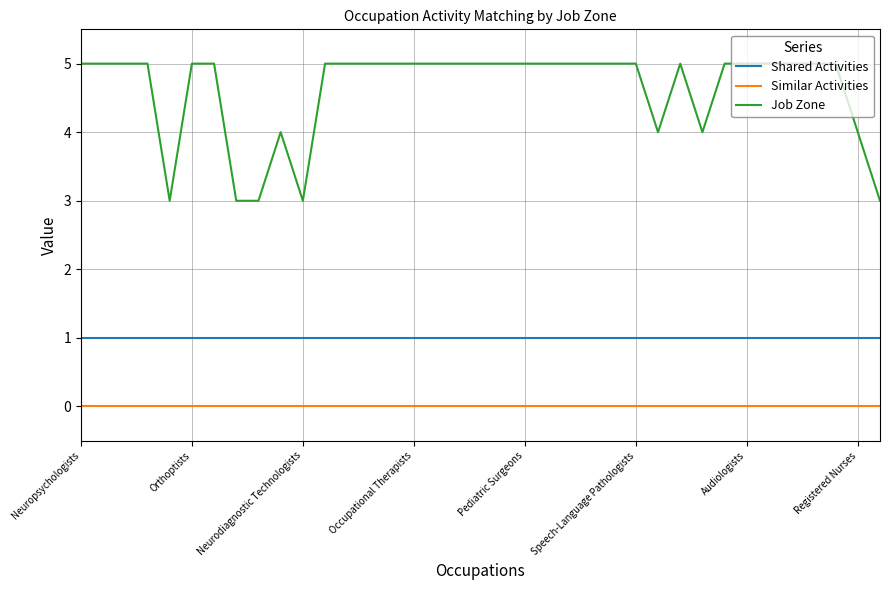

Which series has the largest total across all categories?

Job Zone